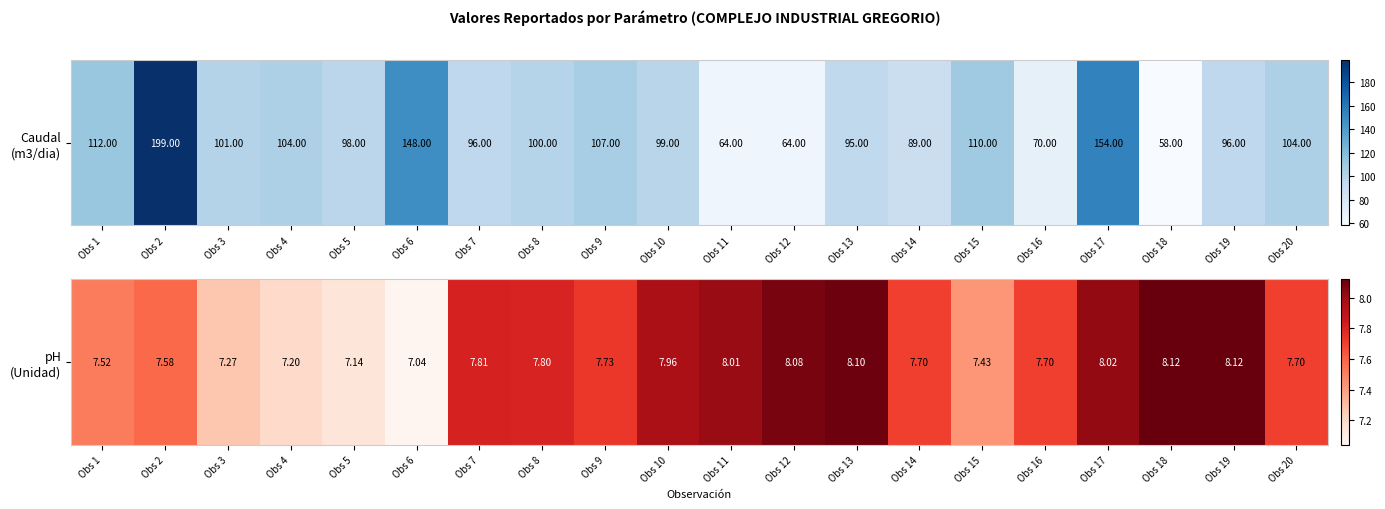

At which category does the chart reach its minimum across all series?

Obs 6